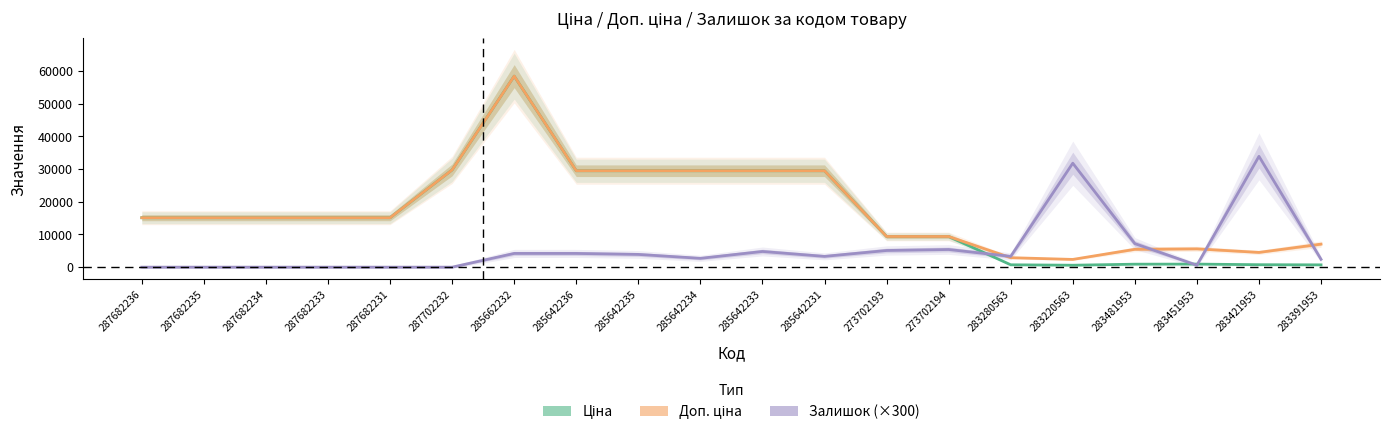

What is the value of the Ціна point at the 19th from the left?

752.2